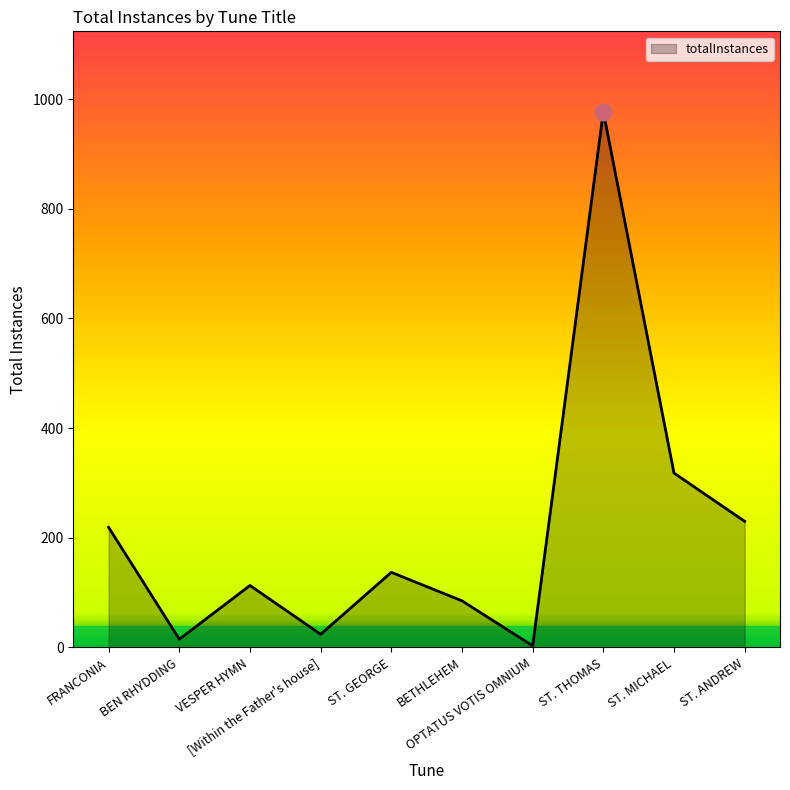

The value at ST. ANDREW is 230. True or false?

True